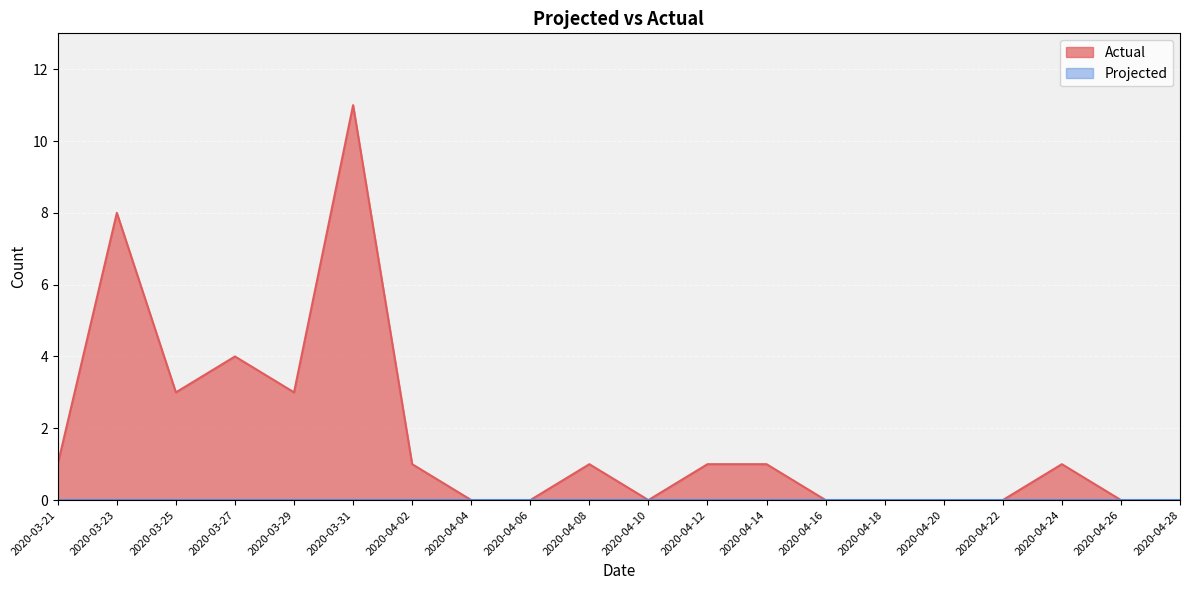

What is the maximum value shown in the chart?

11